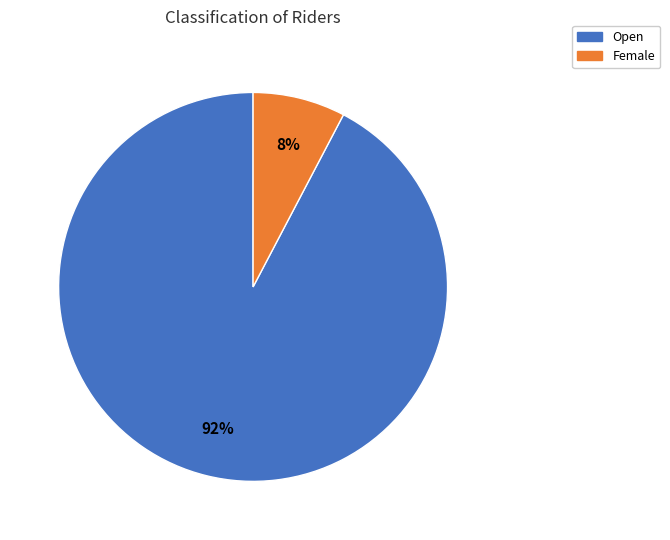

What is the majority slice?

Open